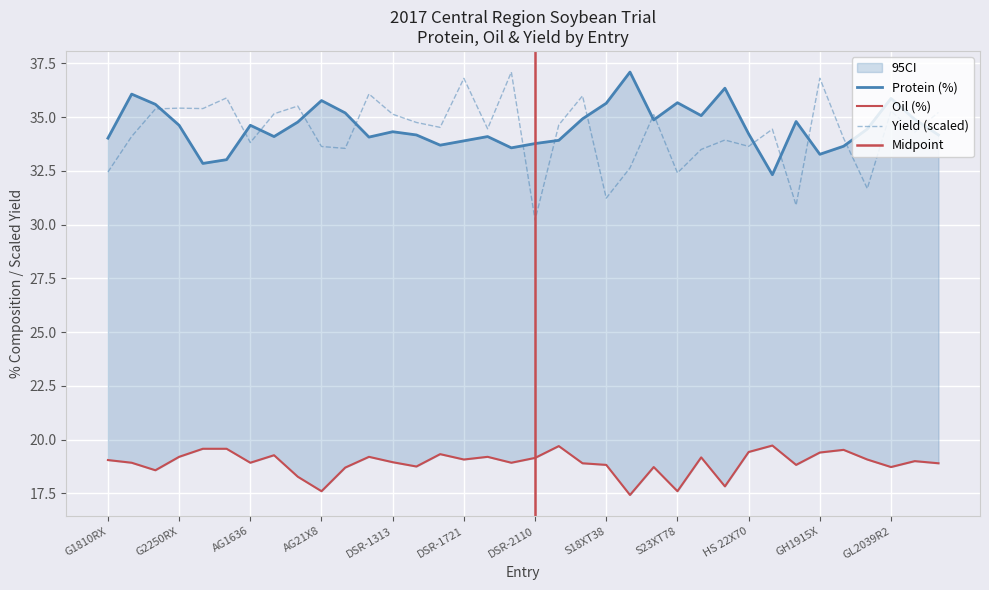

Where does the Protein series first go above 34?

G1810RX